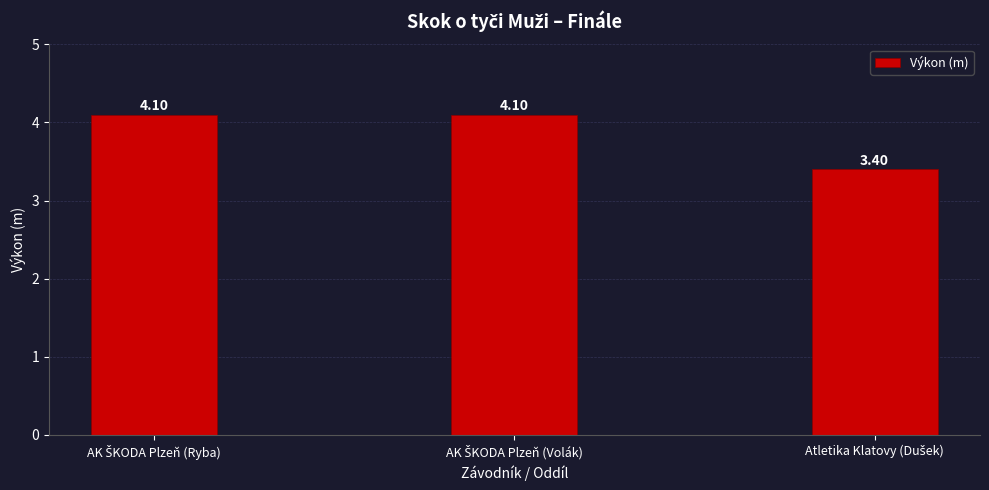

What is the sum of all values?

11.6